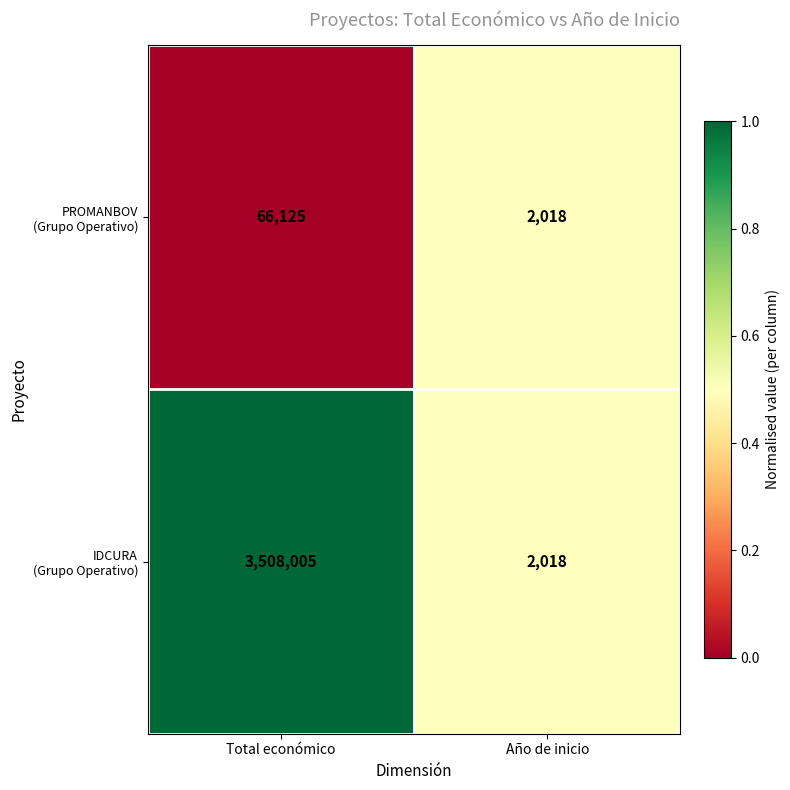

At which category is the sum across all series the highest?

Total económico